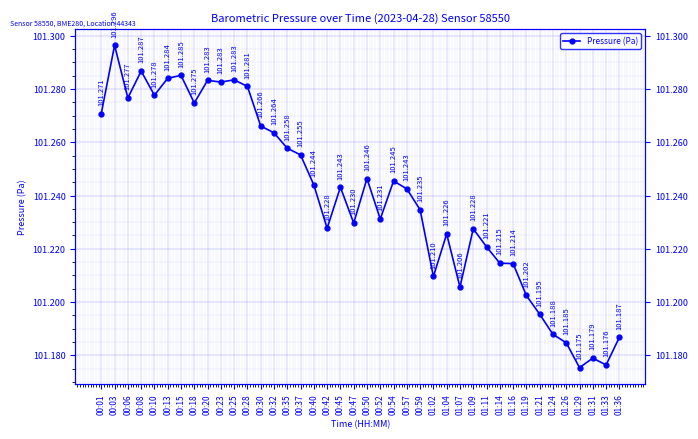

How many distinct data groups are displayed?

1